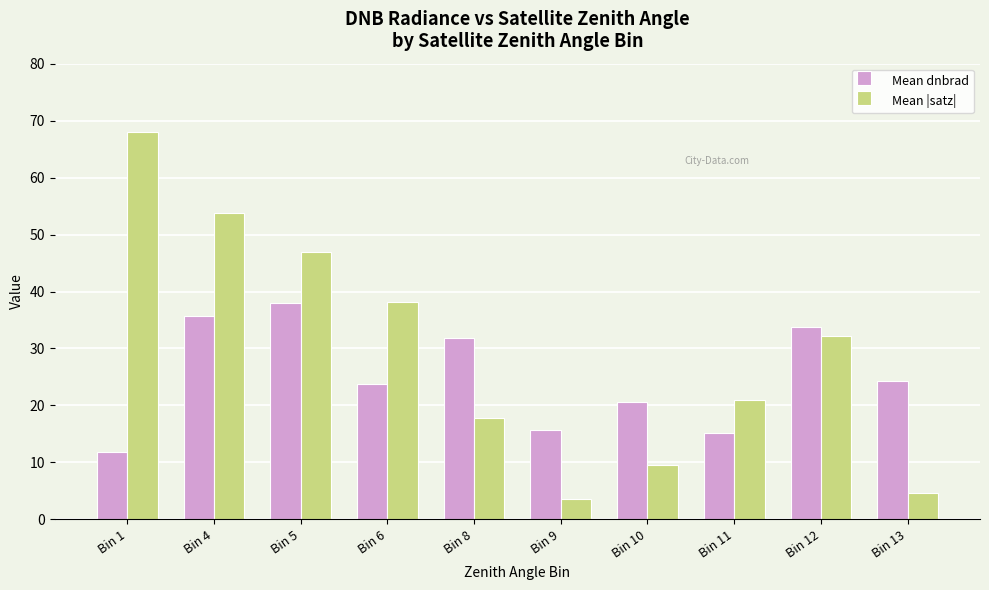

What are all the series names shown in the legend?

Mean dnbrad, Mean |satz|